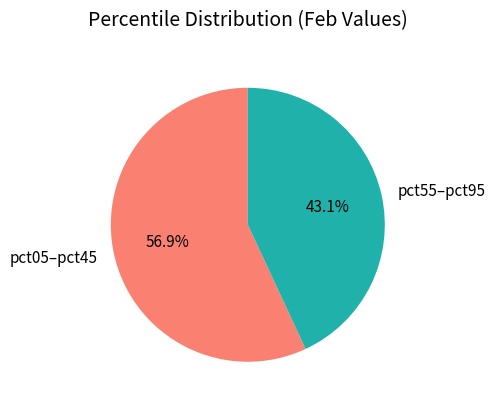

Is there any slice that represents more than half of the pie?

Yes